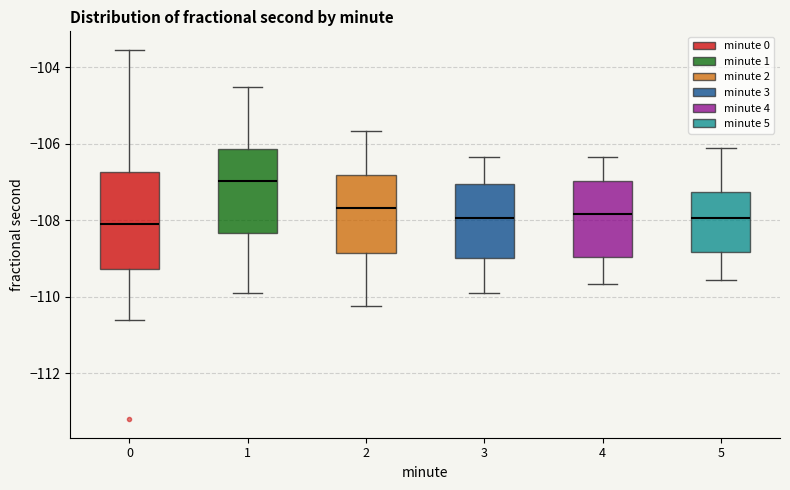

Which box's median line is the highest?

1